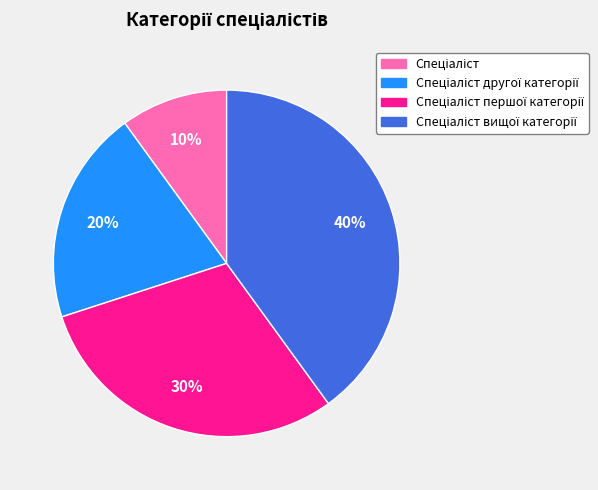

Count the number of slices in the pie.

4